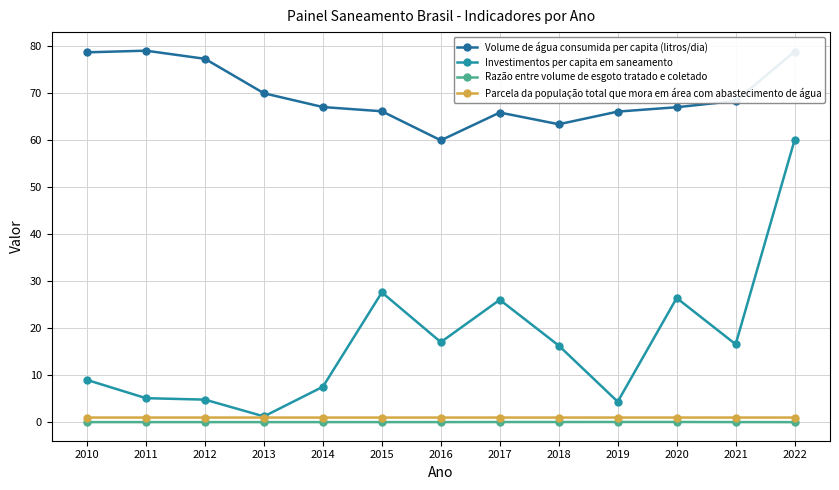

What is the average value of the Volume de água consumida per capita (litros/dia) series?

69.8